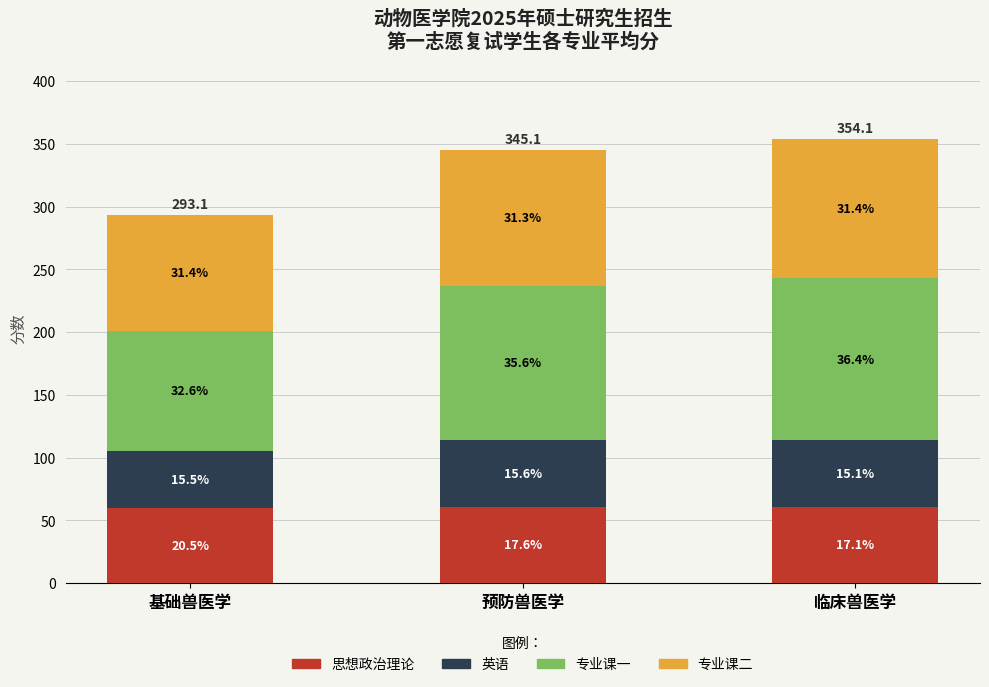

At how many categories does at least one series exceed 85?

3